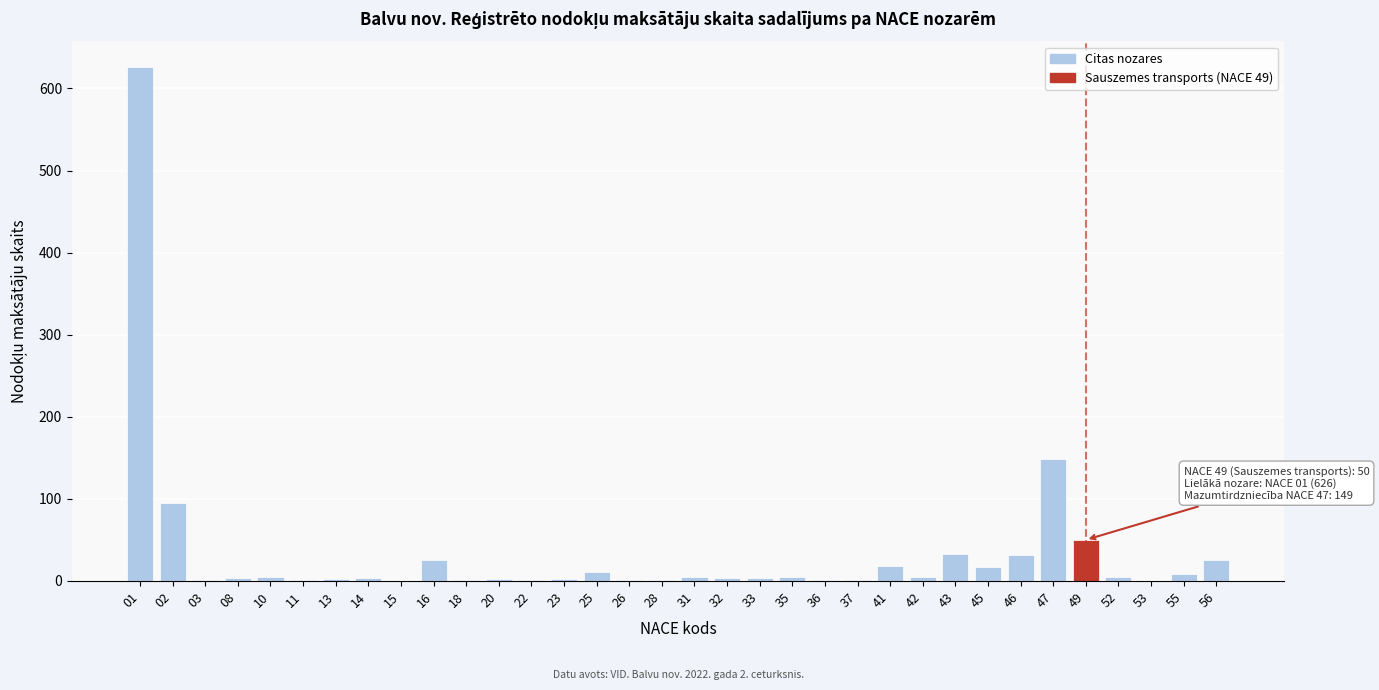

What is the maximum value shown in the chart?

626